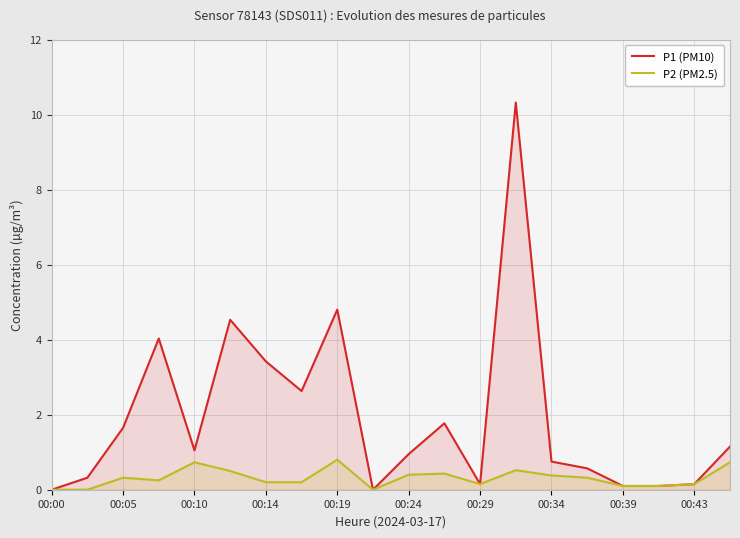

True or false: P2 (PM2.5) has a value of 0.7 at 00:10.

True